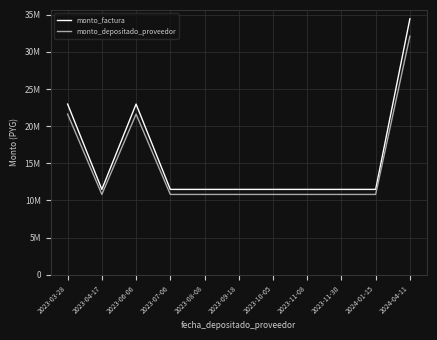

Reading left to right, transcribe all the data shown in this chart.

monto_factura: 2023-03-28=22981600	2023-04-17=11490800	2023-06-06=22981600	2023-07-06=11490800	2023-08-08=11490800	2023-09-18=11490800	2023-10-05=11490800	2023-11-08=11490800	2023-11-30=11490800	2024-01-15=11490800	2024-04-11=34472400
monto_depositado_proveedor: 2023-03-28=21626734	2023-04-17=10813367	2023-06-06=21626734	2023-07-06=10813367	2023-08-08=10813367	2023-09-18=10813367	2023-10-05=10813367	2023-11-08=10813367	2023-11-30=10813367	2024-01-15=10813367	2024-04-11=32128278